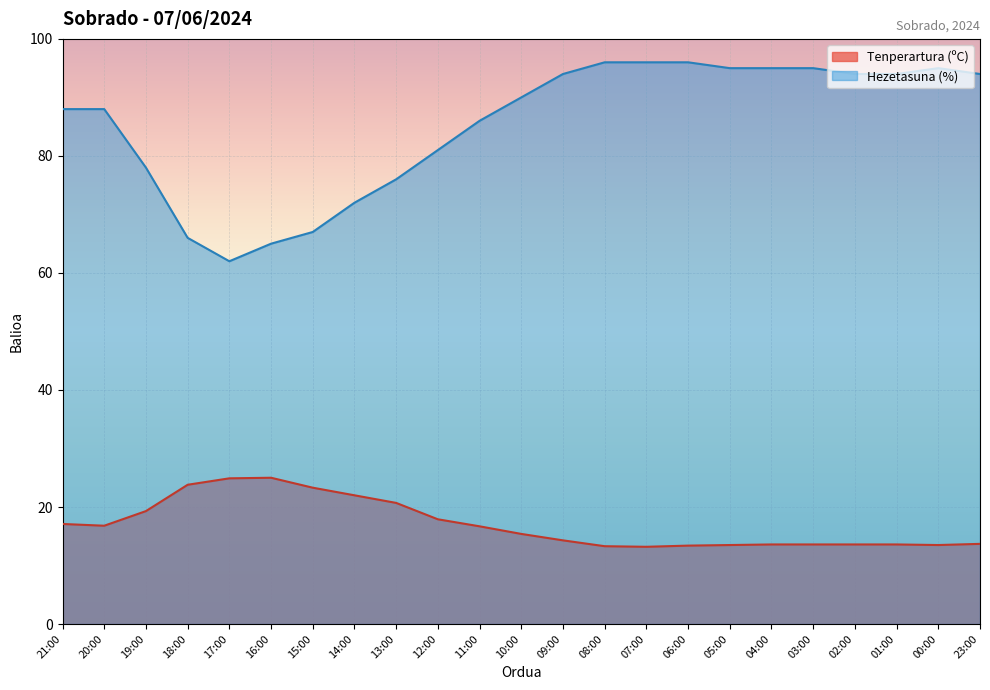

What position from the left is 12:00?

10